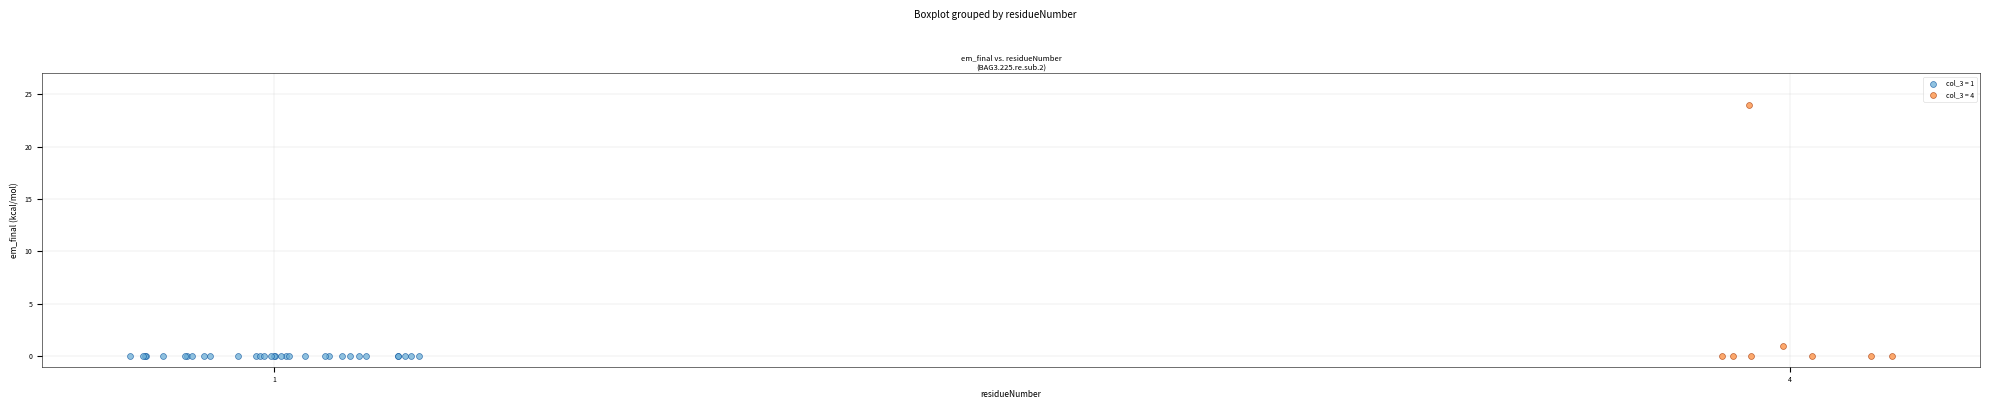

What are all the series names shown in the legend?

col_3 = 1, col_3 = 4